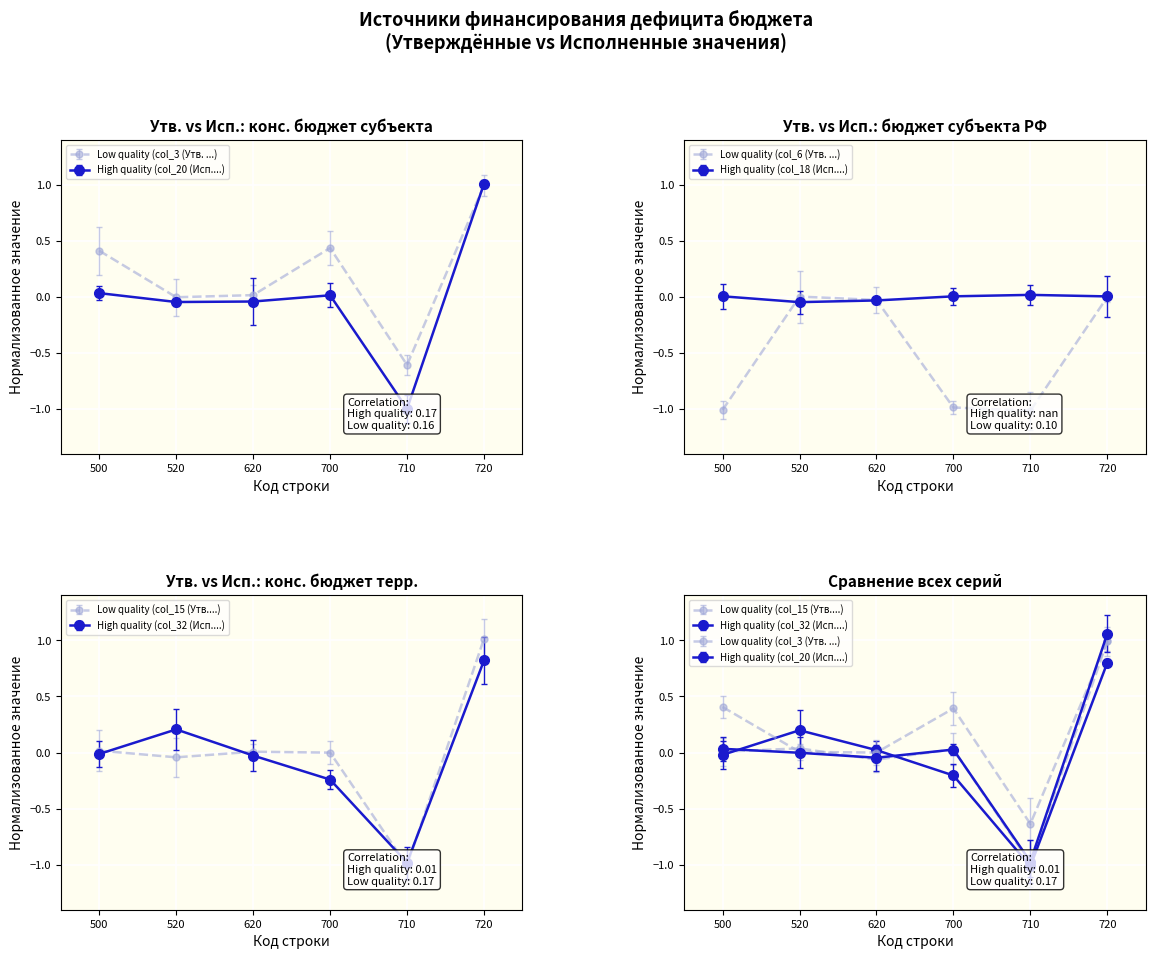

Is it true that col_32 (Исп. конс. бюджет терр.) equals -0.0 at 500?

False